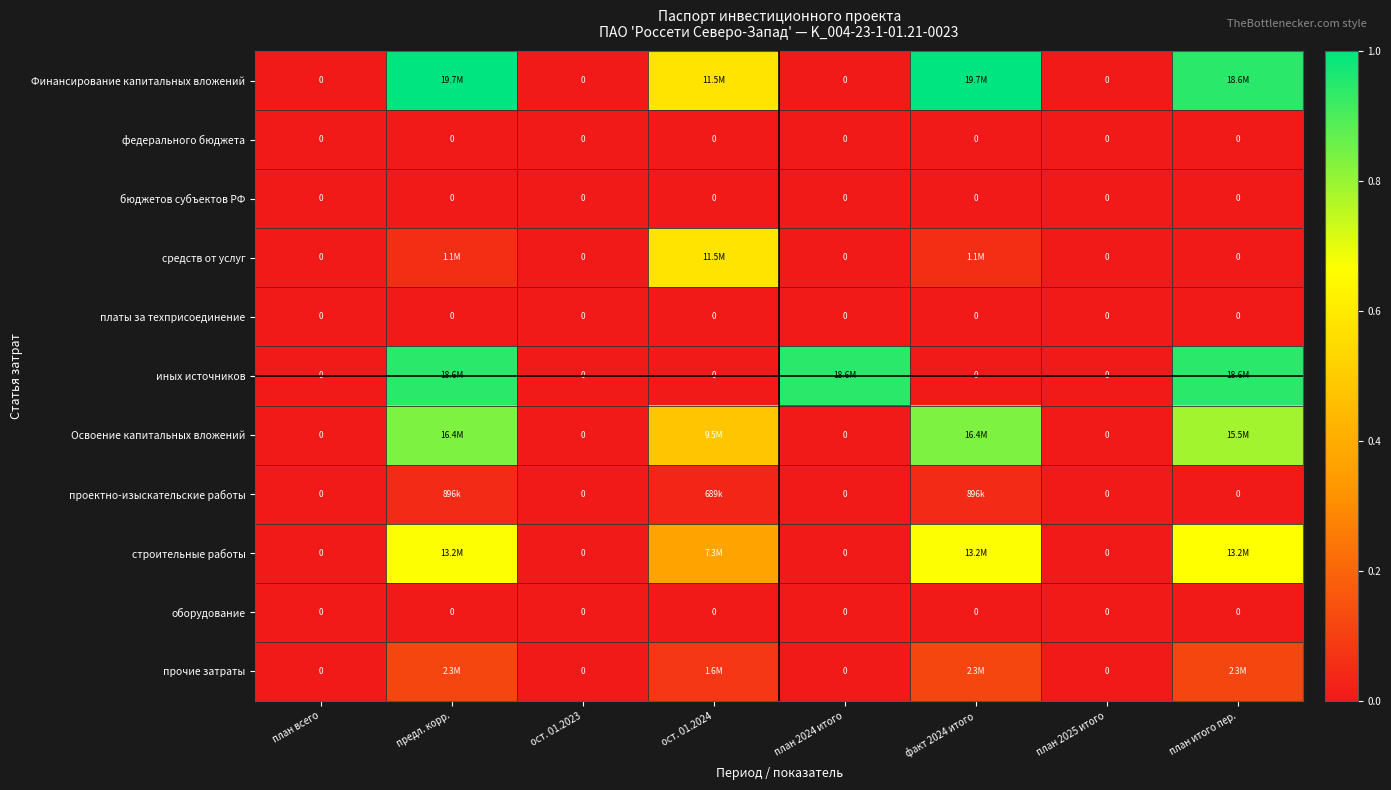

Is it true that платы за техприсоединение equals 0.0 at план всего?

True